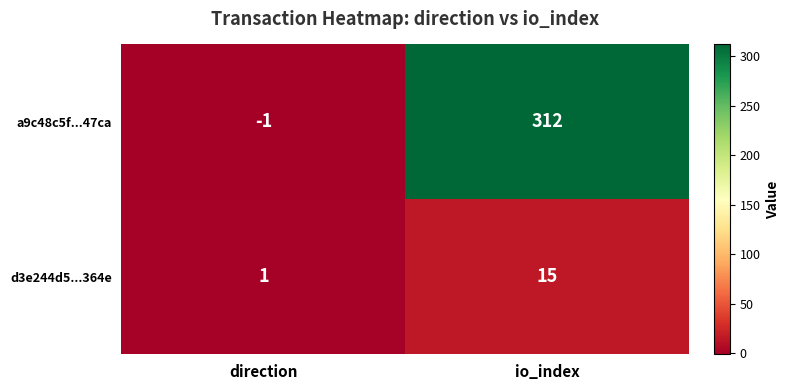

The d3e244d5...364e series shows 1 at direction. True or false?

True